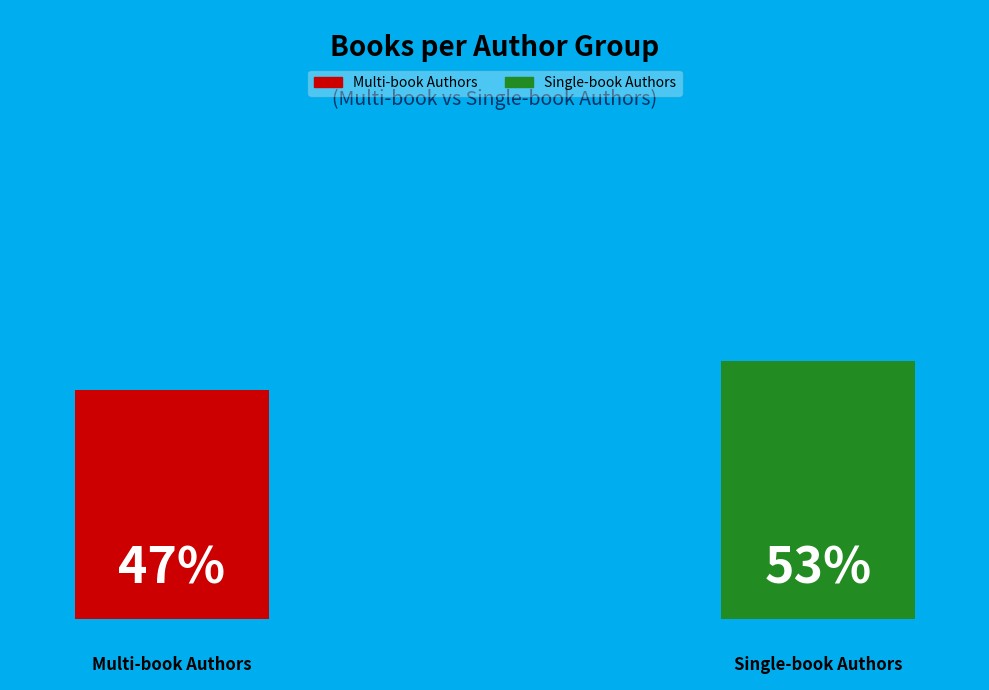

Is Ellen Wittlinger the majority of the pie?

No